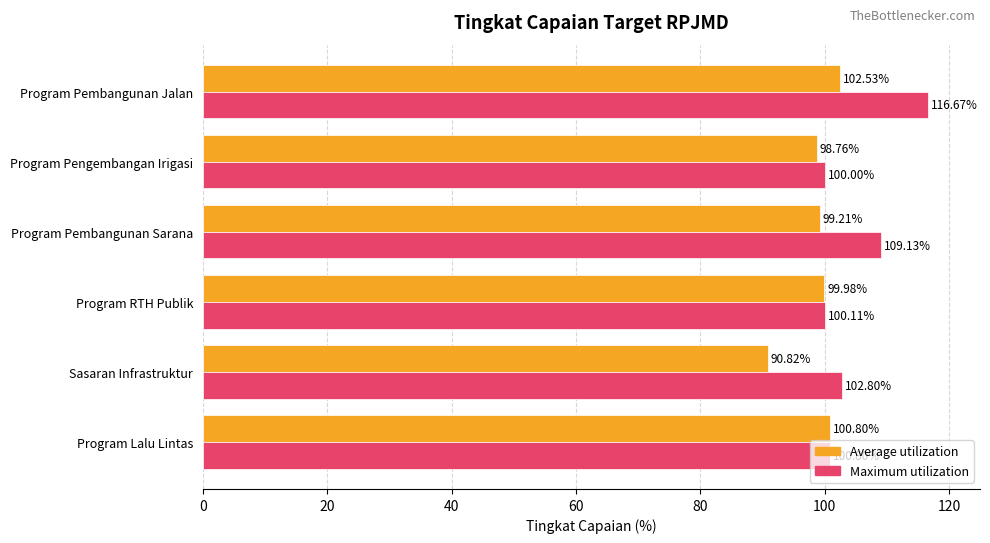

Count the number of categories in the chart.

6